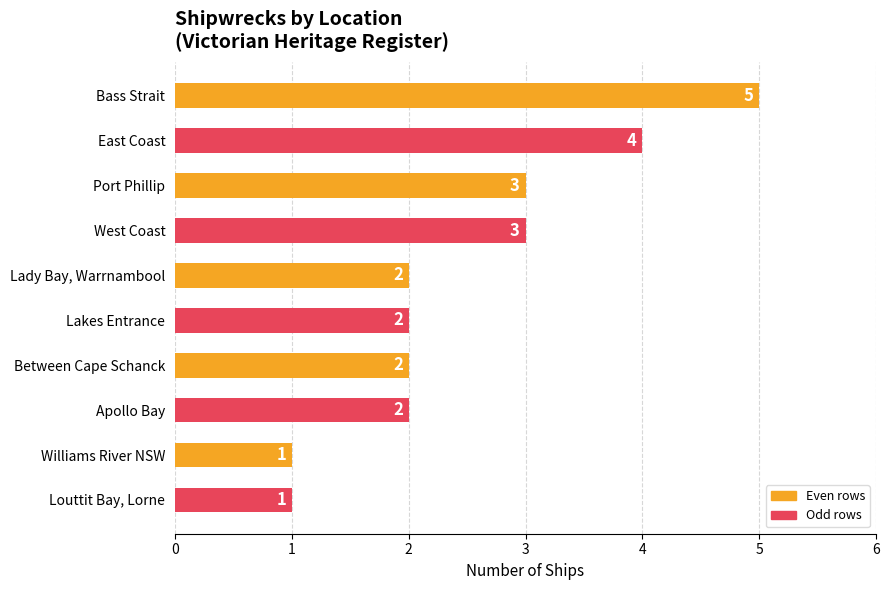

Reading top to bottom, list all the values displayed in this chart.

5	4	3	3	2	2	2	2	1	1